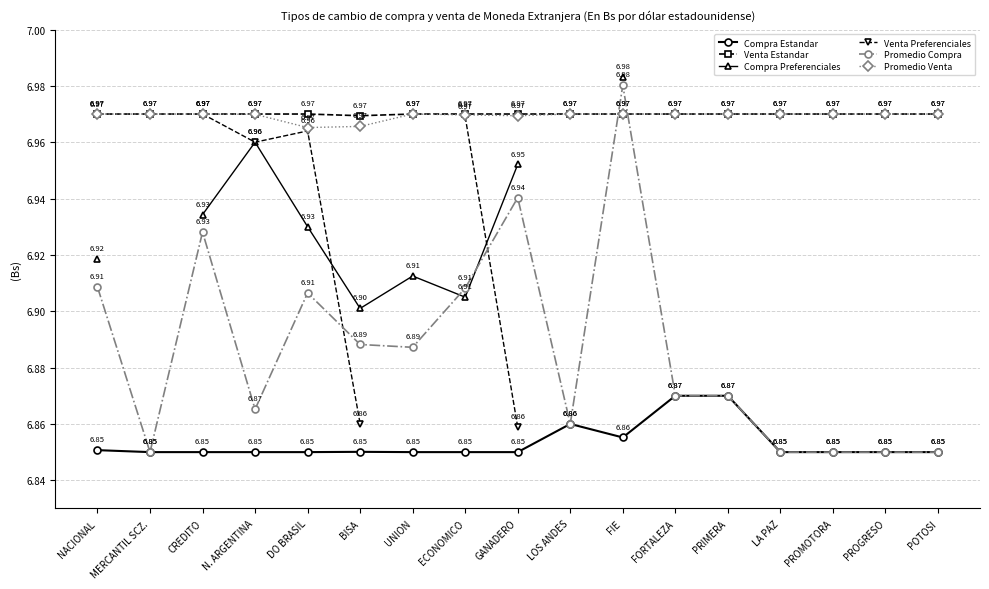

Does the chart have visible grid lines?

Yes